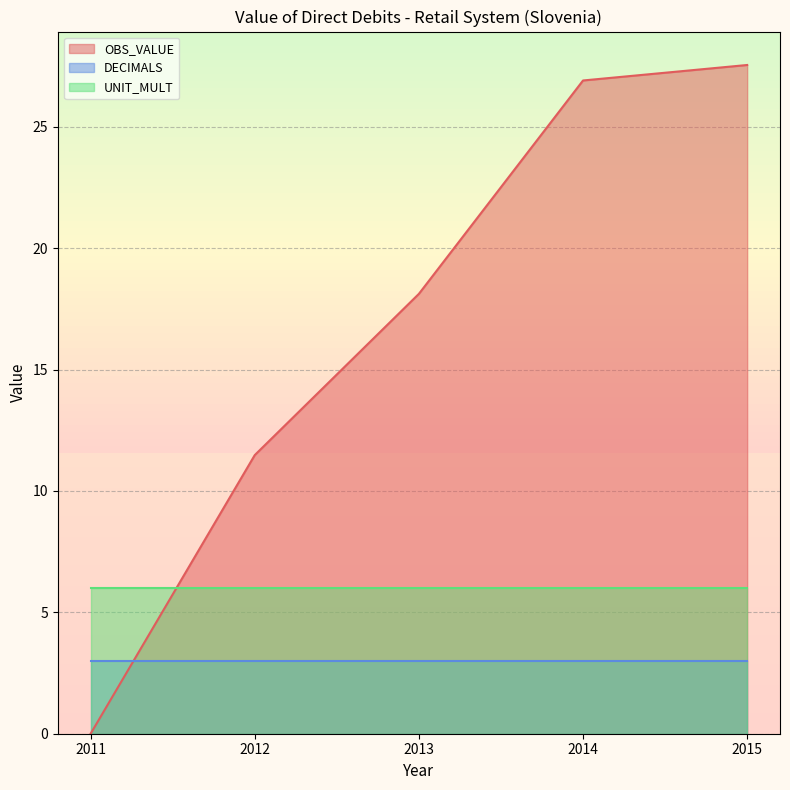

Which has a higher value, 2015 or 2014?

2015